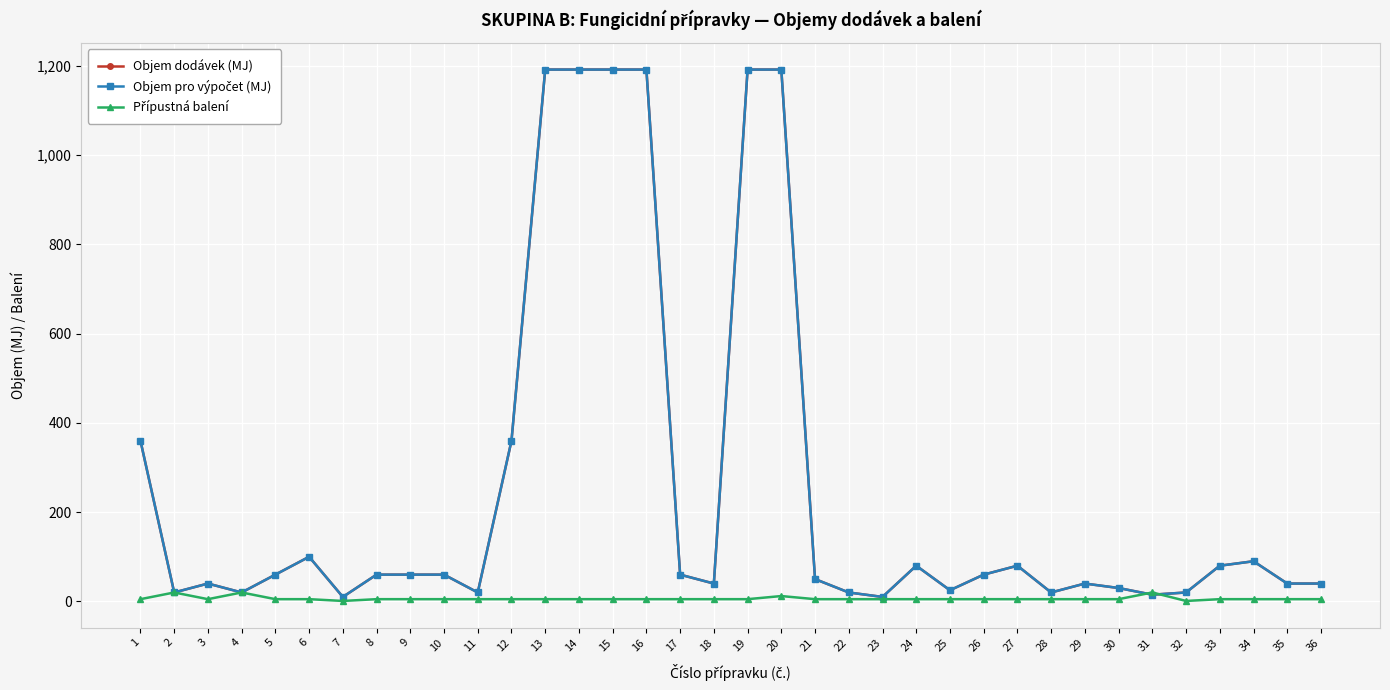

What is the maximum value for Objem pro výpočet (MJ)?

1192